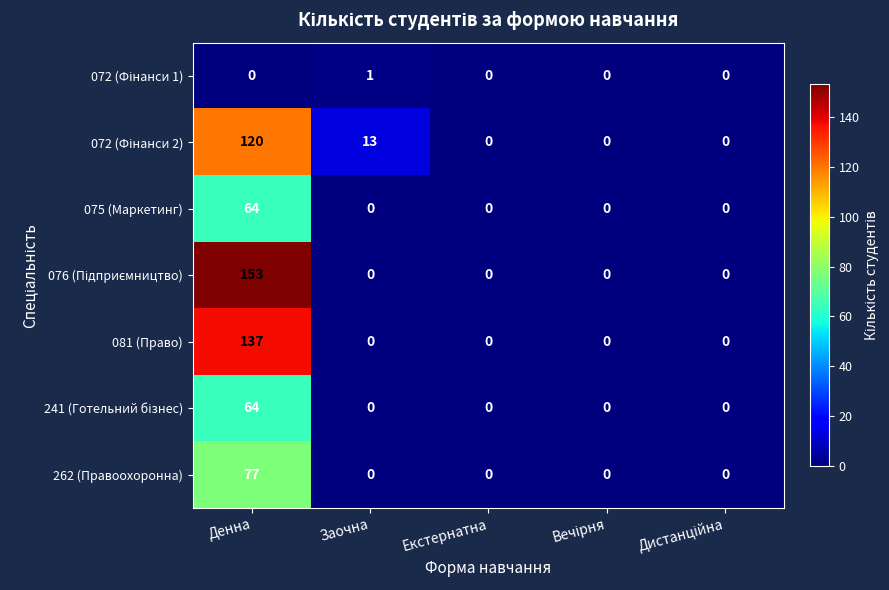

What is the maximum value for 075 (Маркетинг)?

64